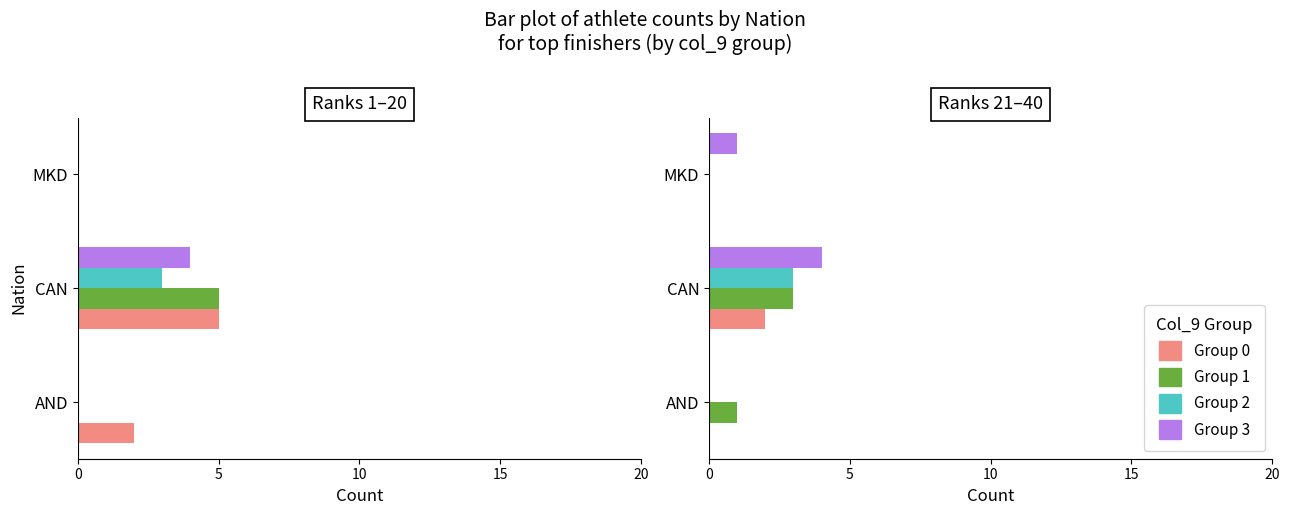

Are the bars horizontal?

Yes